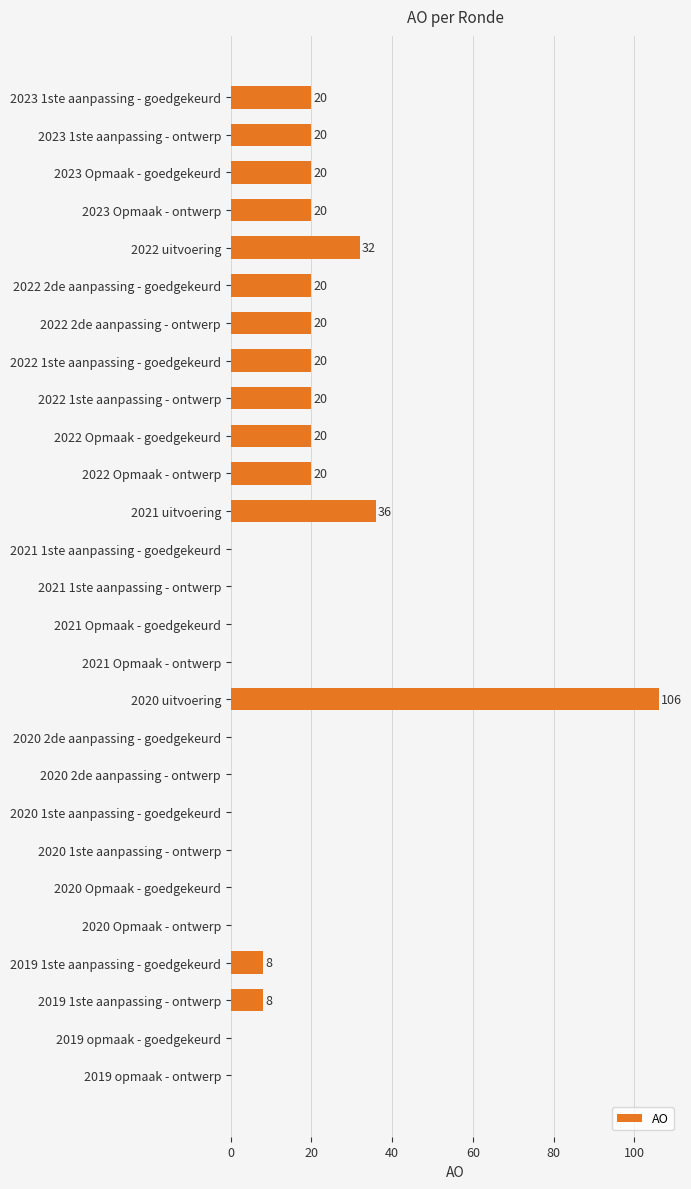

What is the sum of the values at 2020 Opmaak - ontwerp and 2019 1ste aanpassing - ontwerp?

8